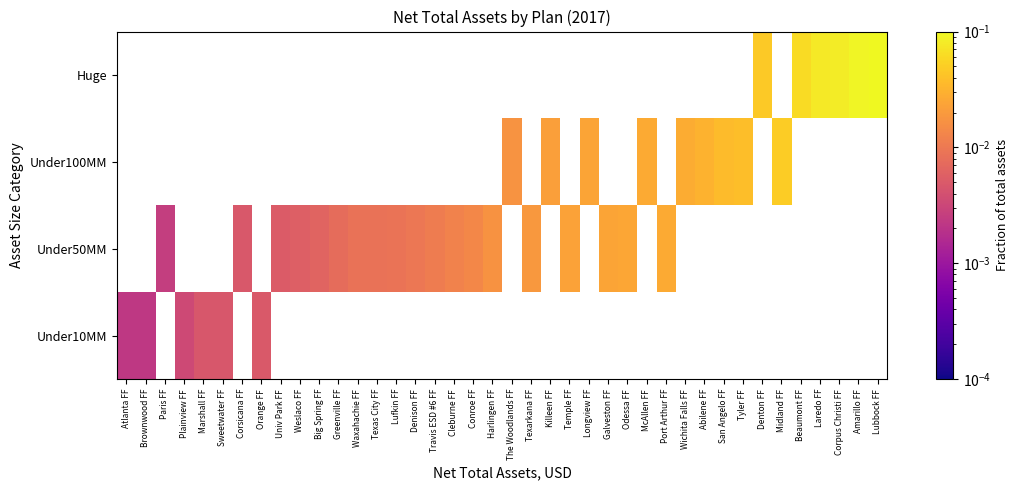

Which category has the lowest value across all series?

Atlanta FF